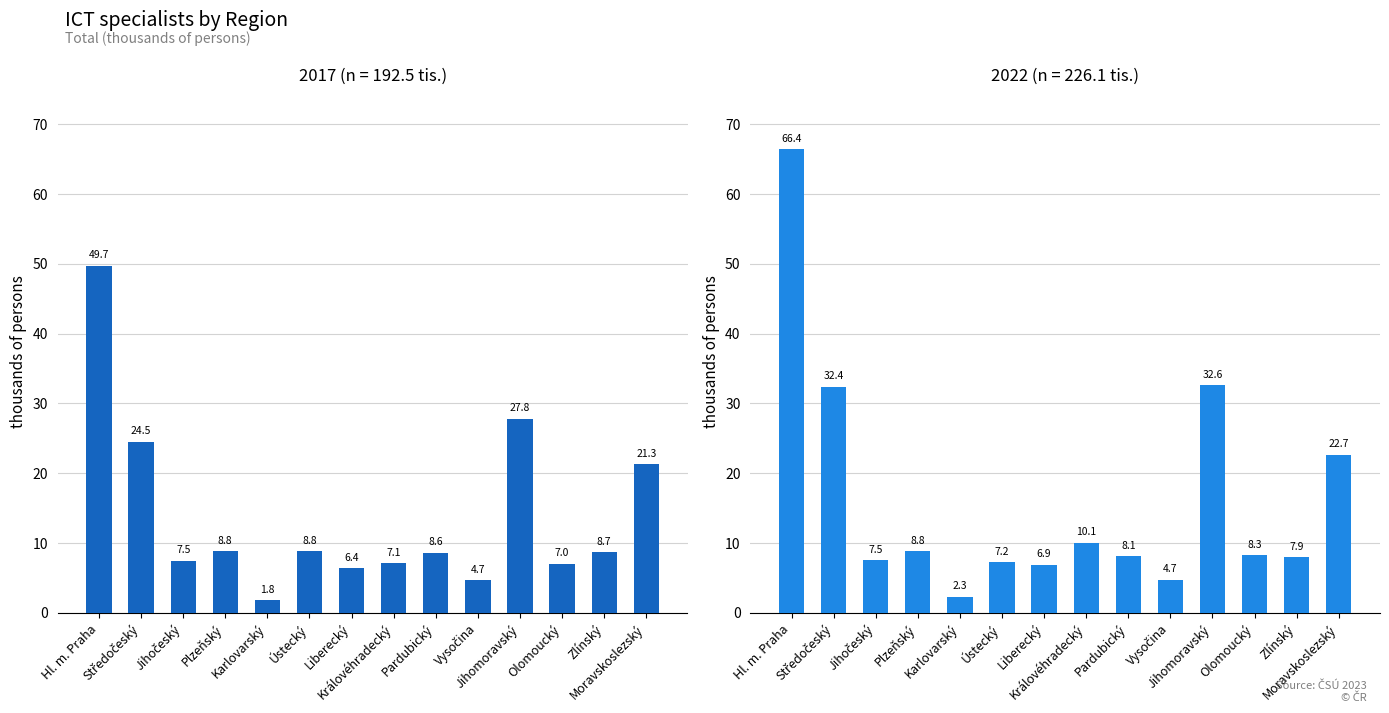

How many data points in 2022 (tis. osob) are above 8?

8